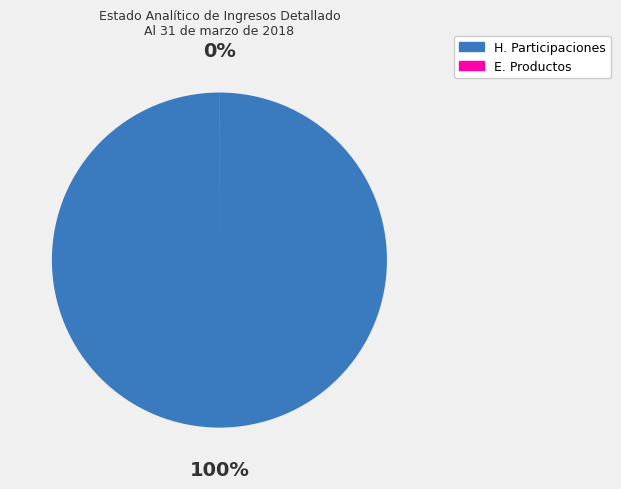

To the nearest percent, what is the difference between the largest and smallest slice percentages?

100%